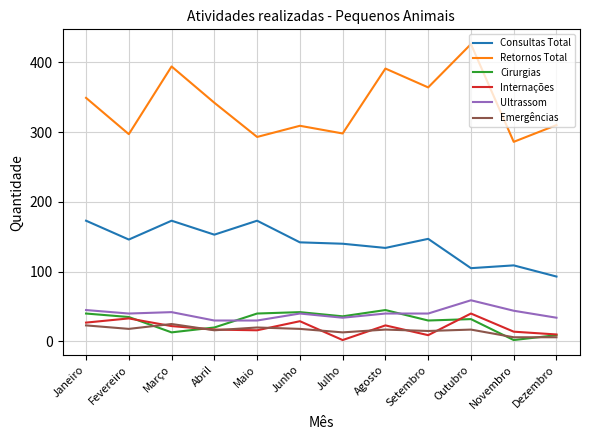

Which series has the largest total across all categories?

Retornos Total